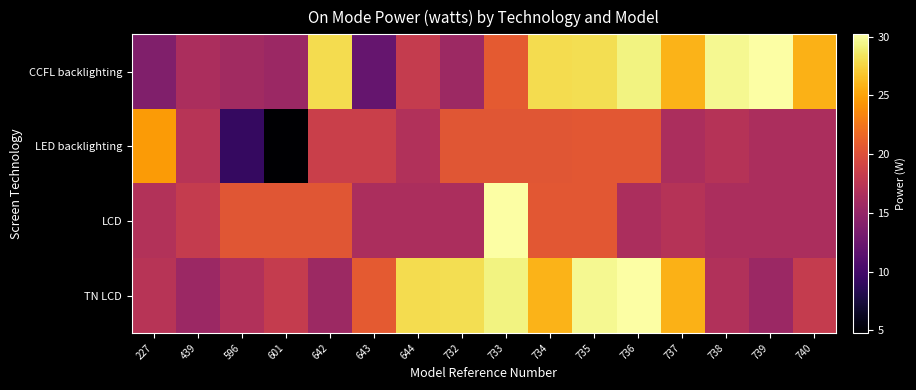

List the series in order of their peak value, highest first.

LCD, CCFL backlighting, TN LCD, LED backlighting